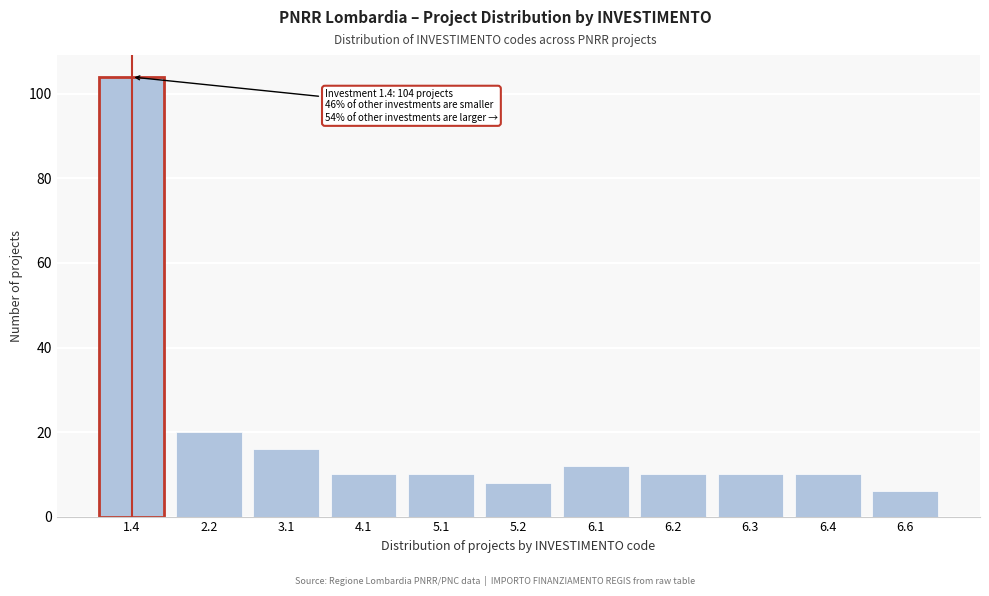

Reading left to right, list all the values displayed in this chart.

104	20	16	10	10	8	12	10	10	10	6